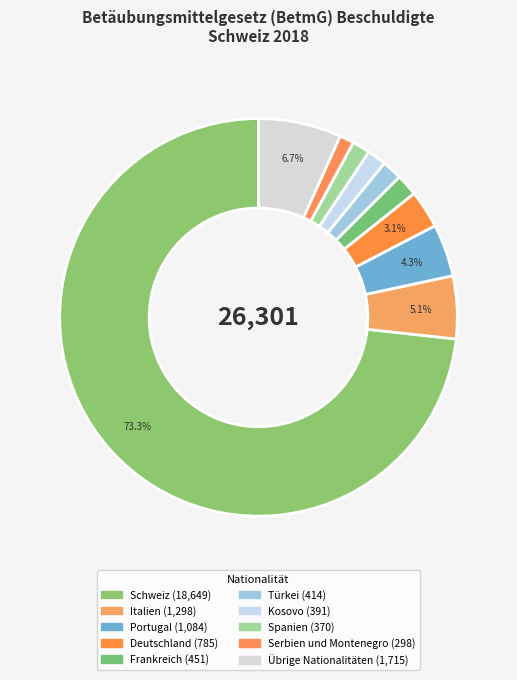

How many slices are in this pie chart?

10